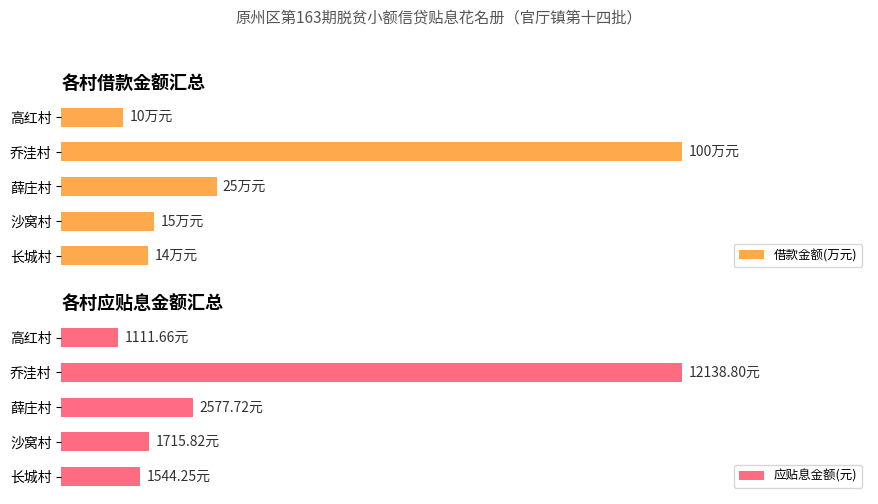

How many categories are shown in the chart?

5